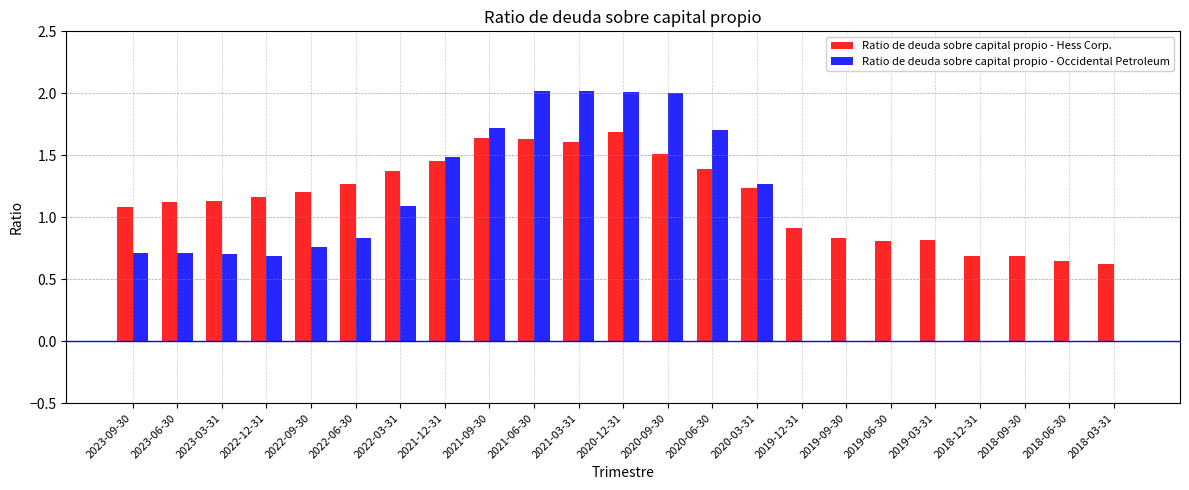

What is the sum of all Ratio de deuda sobre capital propio - Occidental Petroleum values?

19.7